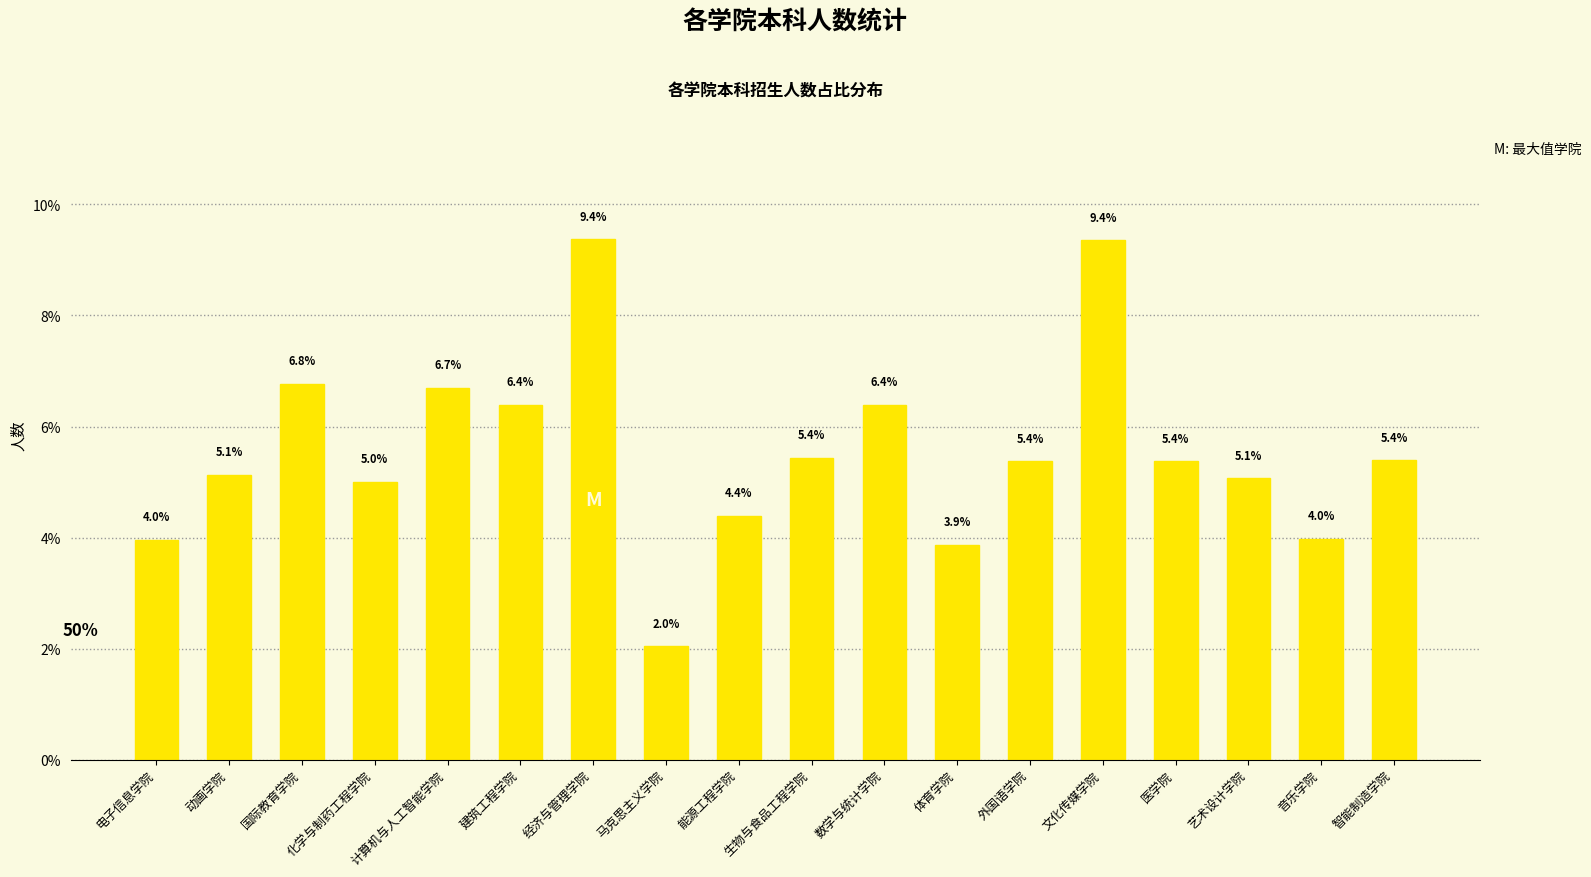

What is the difference between the second highest and second lowest values?

5.5